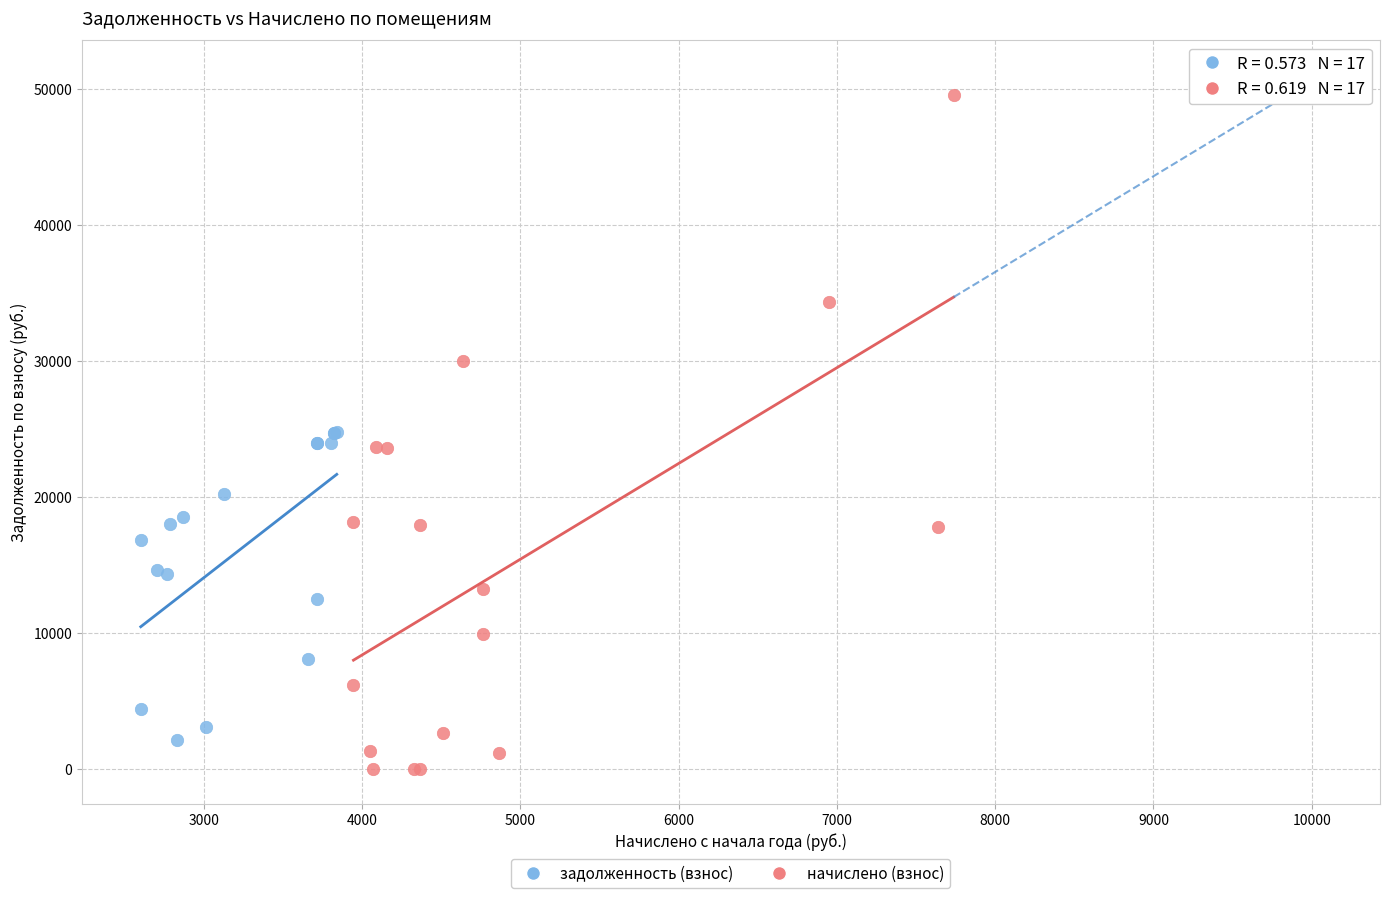

Which series has the widest spread of Y values?

начислено (взнос)